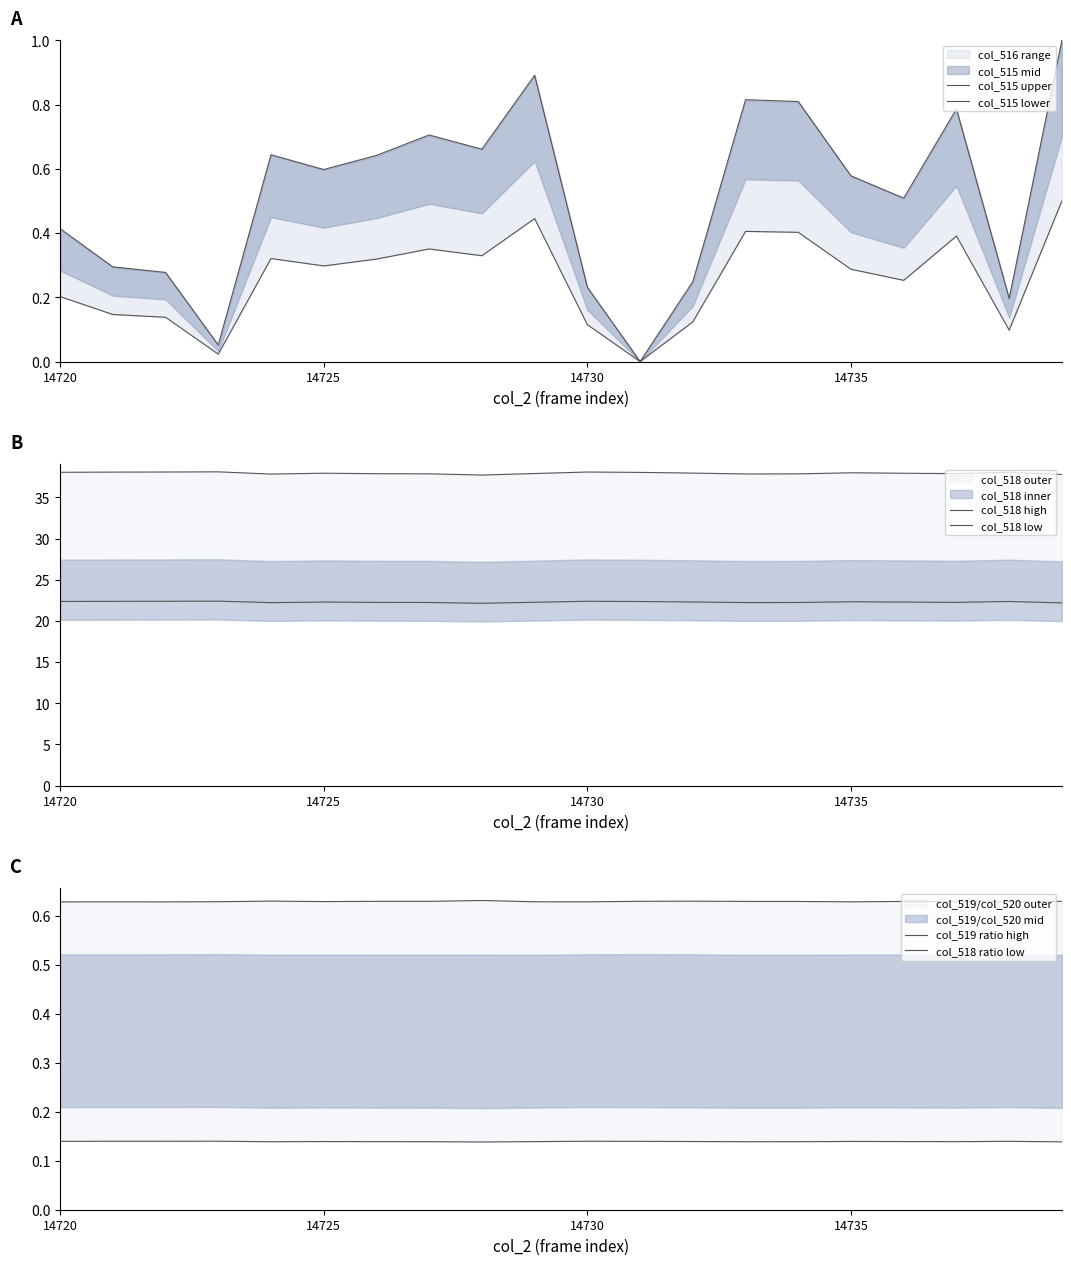

Rank the series at 19 from lowest to highest value.

col_518 ratio low, col_515 lower, col_519 ratio high, col_515 upper, col_518 low, col_518 high